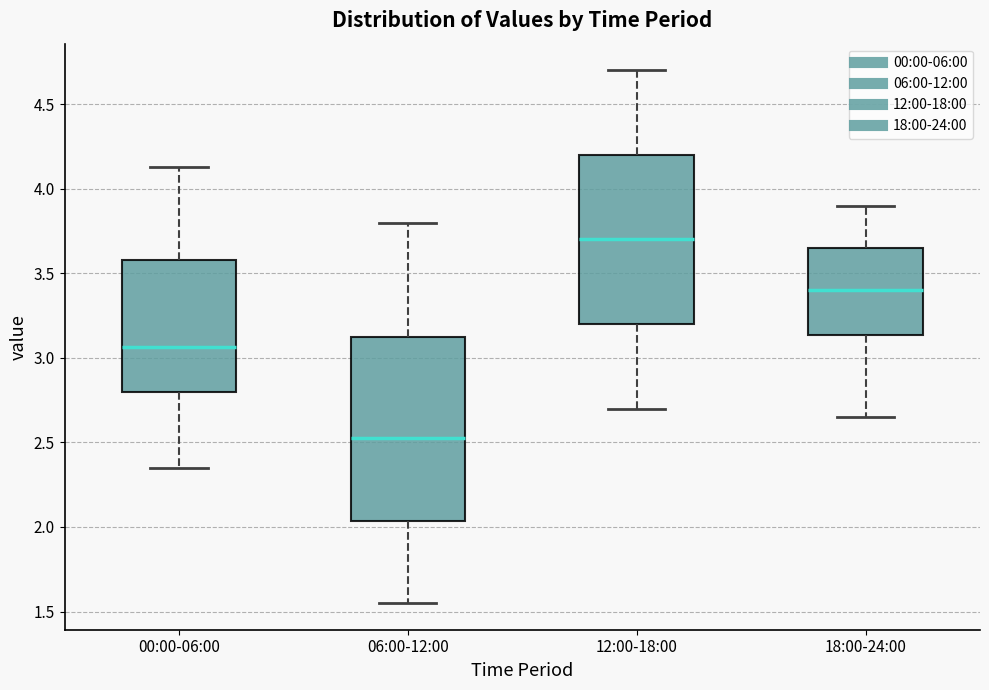

Which box is the tallest, from its lower edge to its upper edge?

06:00-12:00